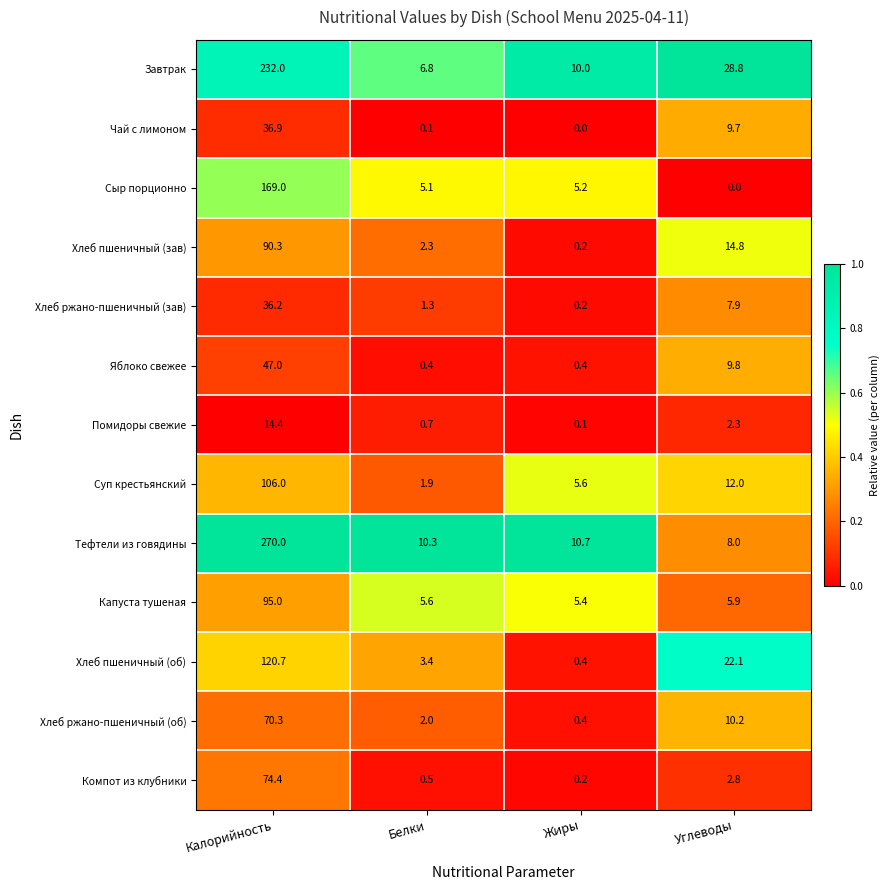

Rank the categories by Помидоры свежие value from lowest to highest.

Жиры, Белки, Углеводы, Калорийность